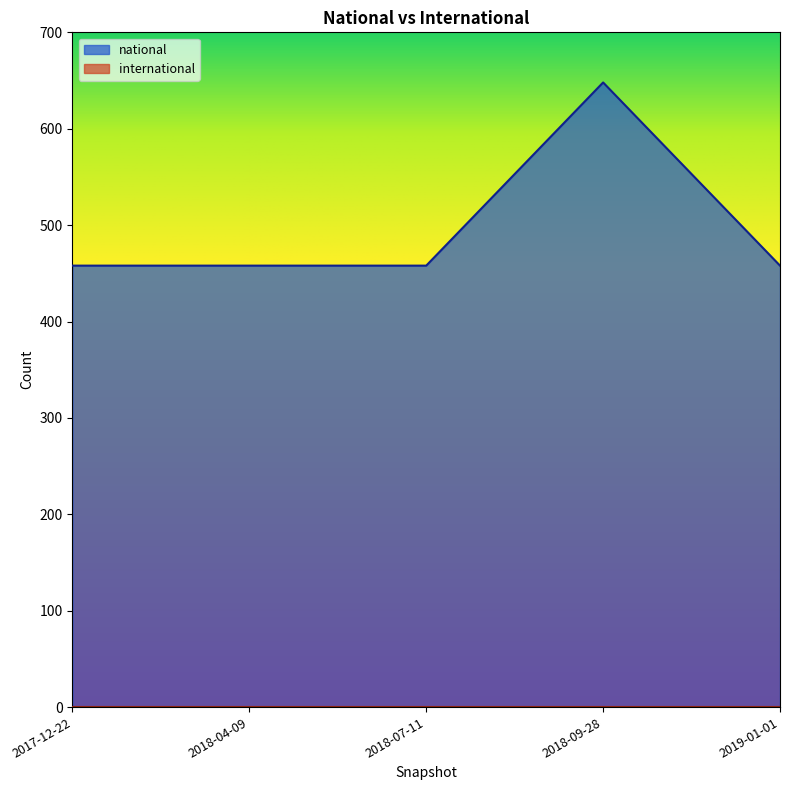

True or false: the data shows 138 at 2018-07-11.

False